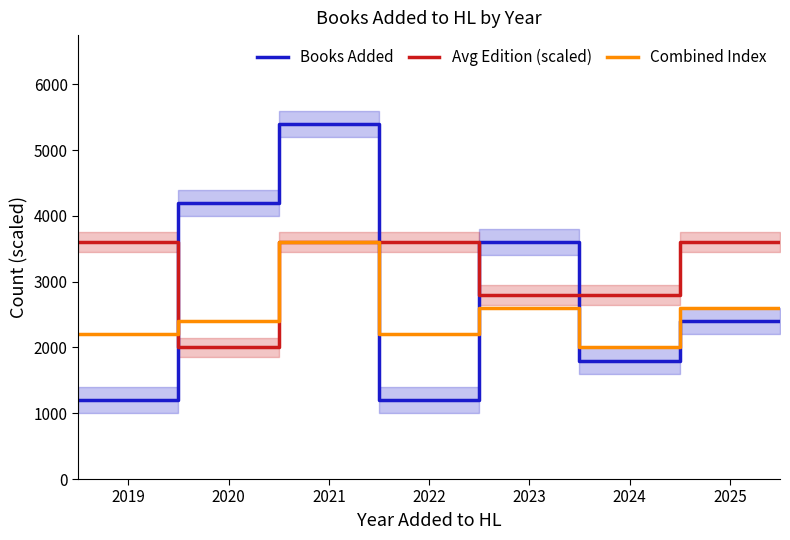

True or false: Combined Index and Books Added cross at least once.

True